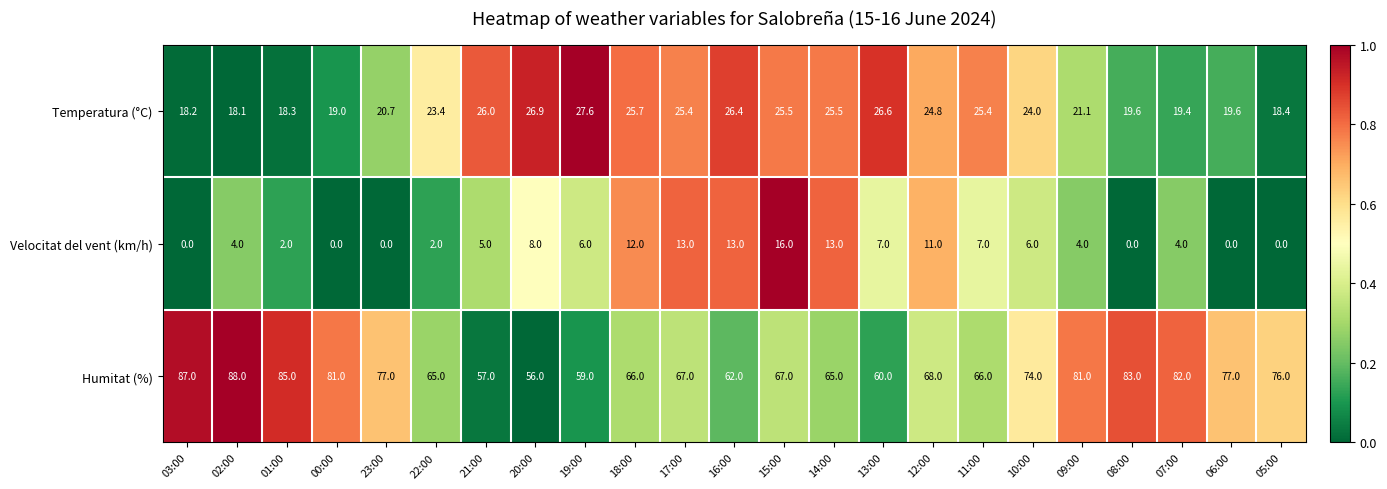

At which label does Temperatura (°C) reach its peak?

19:00